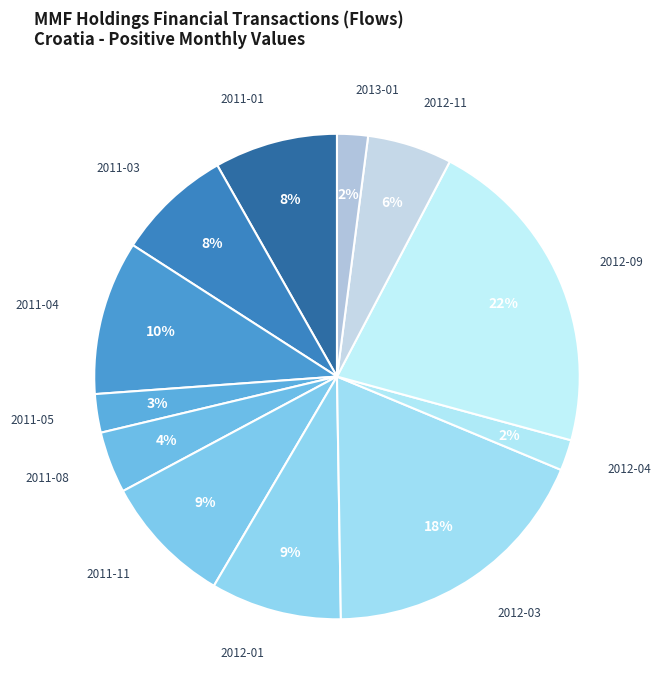

How many segments does this pie chart have?

12